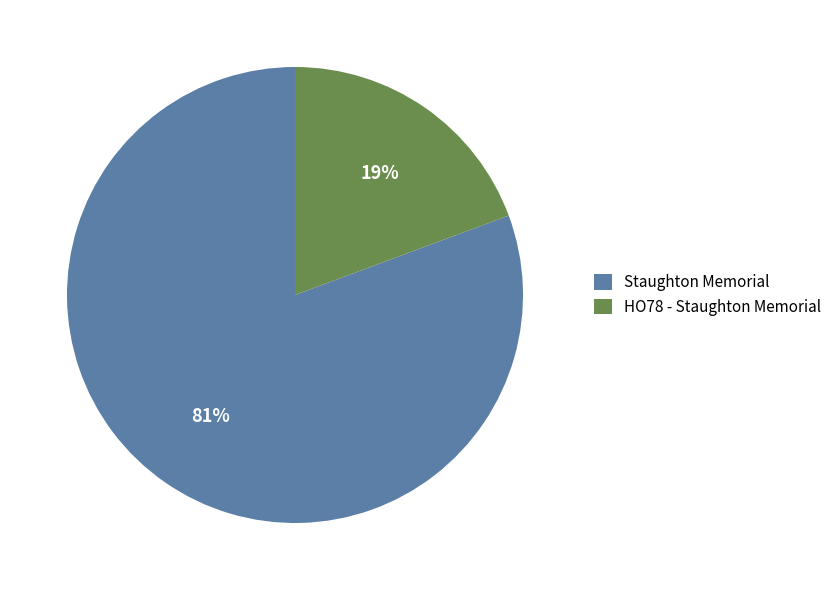

What is the majority slice?

Staughton Memorial